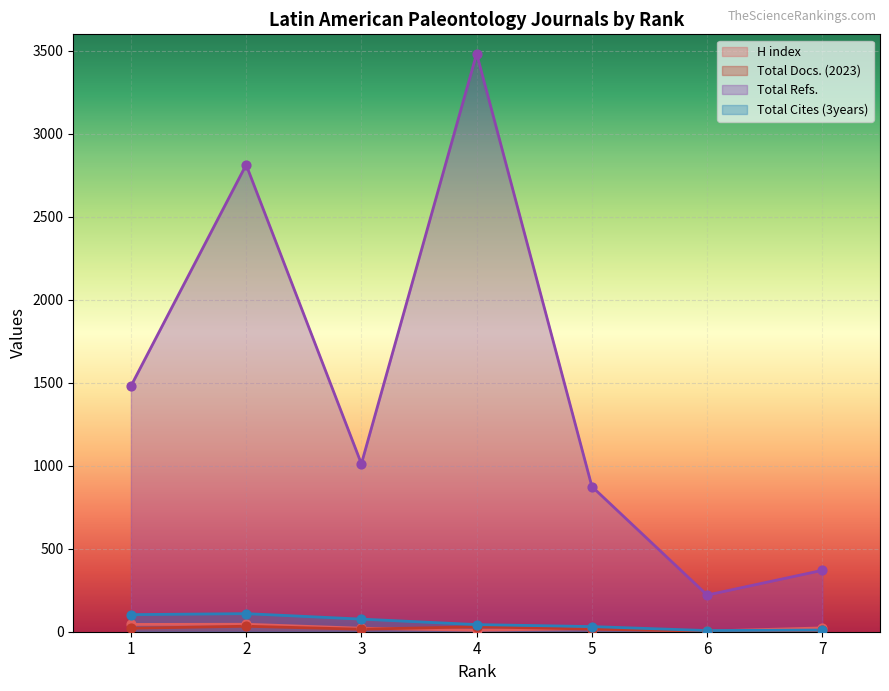

Which series has the largest total across all categories?

Total Refs.